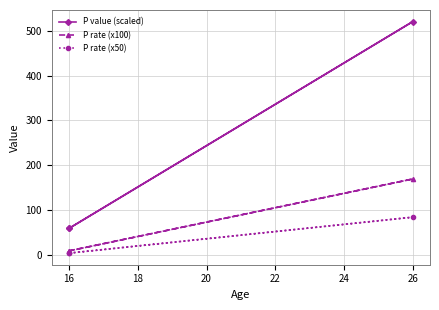

How many lines are shown in the chart?

3